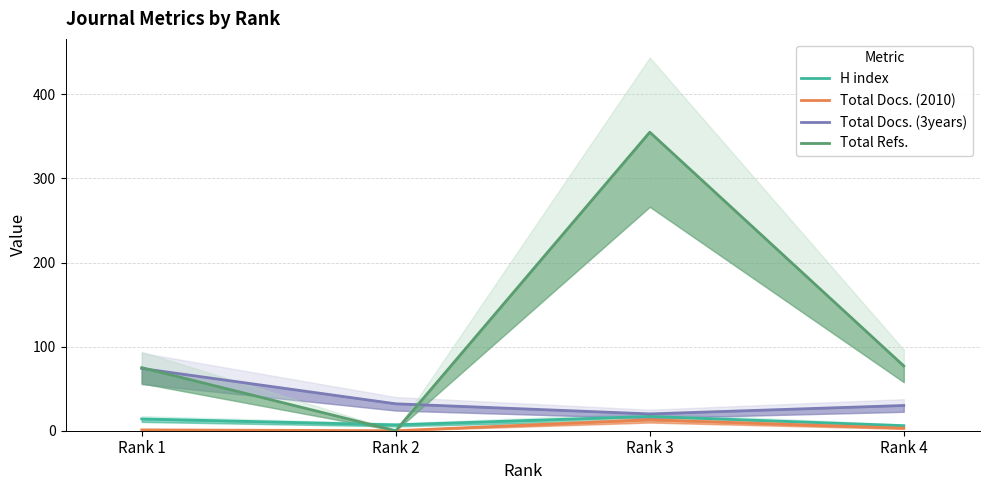

At which label does Total Refs. reach its peak?

Rank 3